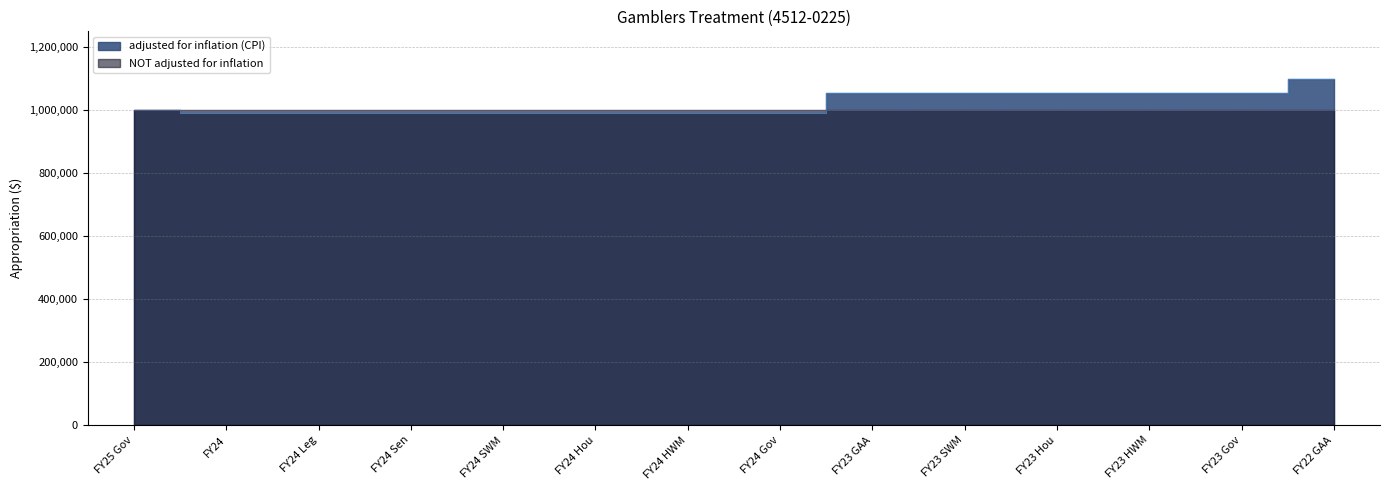

Reading left to right, transcribe all the data shown in this chart.

1000000	991237	991237	991237	991237	991237	991237	991237	1053190	1053190	1053190	1053190	1053190	1097159